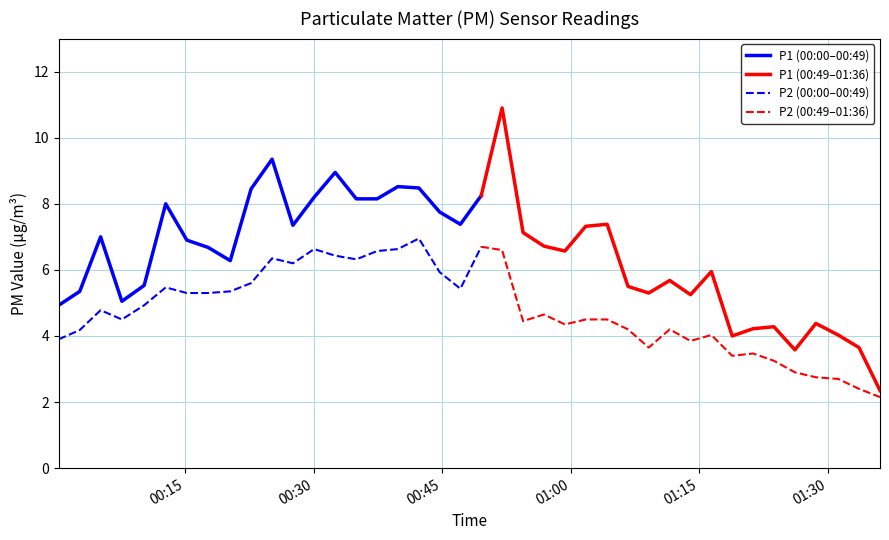

Reading left to right, list all the values displayed in this chart.

P1: 4.9	5.3	7.0	5.0	5.5	8.0	6.9	6.7	6.3	8.4	9.3	7.3	8.2	8.9	8.2	8.2	8.5	8.5	7.8	7.4	8.2	10.9	7.1	6.7	6.6	7.3	7.4	5.5	5.3	5.7	5.2	6.0	4.0	4.2	4.3	3.6	4.4	4.0	3.6	2.4
P2: 3.9	4.2	4.8	4.5	4.9	5.5	5.3	5.3	5.3	5.6	6.3	6.2	6.6	6.4	6.3	6.6	6.6	7.0	5.9	5.4	6.7	6.6	4.5	4.7	4.3	4.5	4.5	4.2	3.6	4.2	3.9	4.0	3.4	3.5	3.2	2.9	2.8	2.7	2.4	2.1